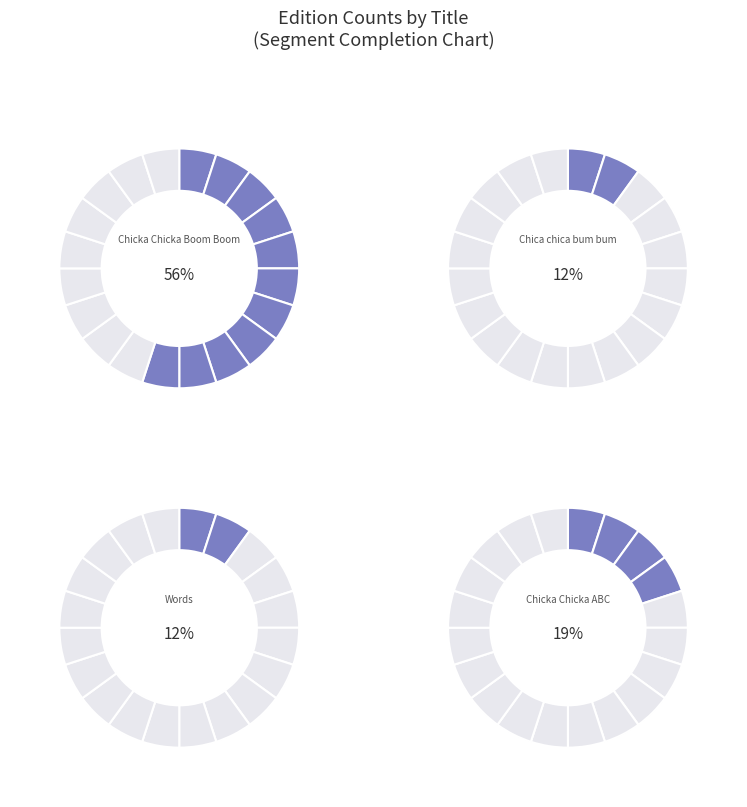

What is the majority slice?

Chicka Chicka Boom Boom